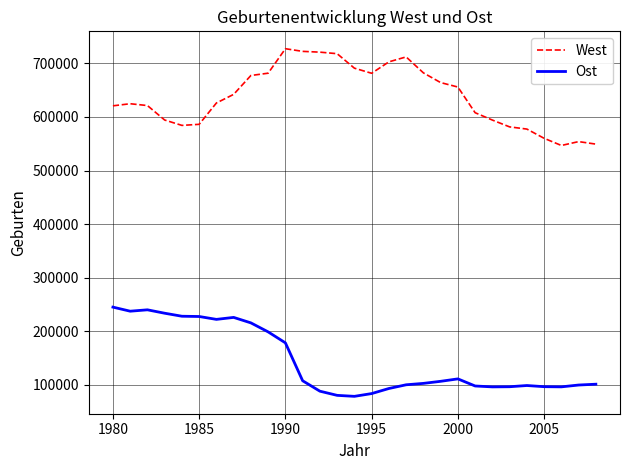

What is the highest value of the Ost series?

245132